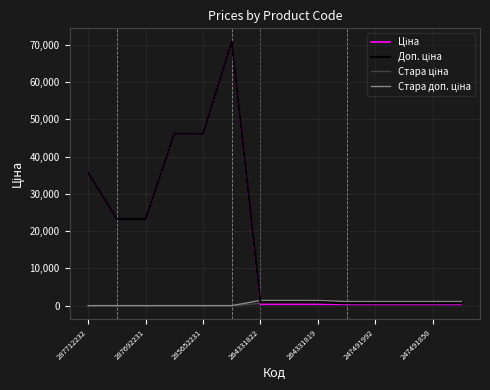

What is the greatest value displayed?

70906.0